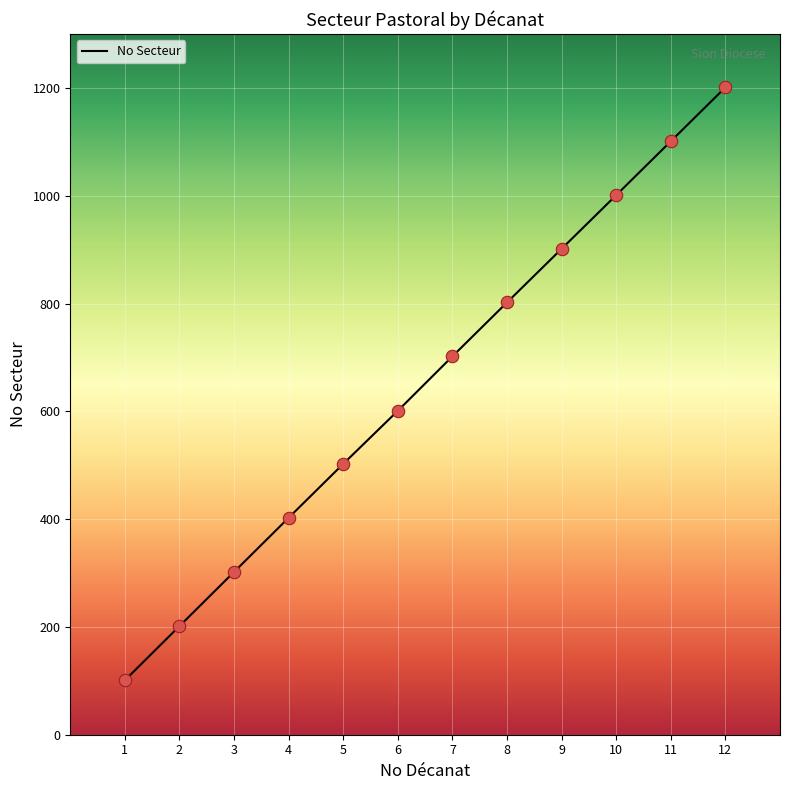

Between 1 and 6, which is larger?

6